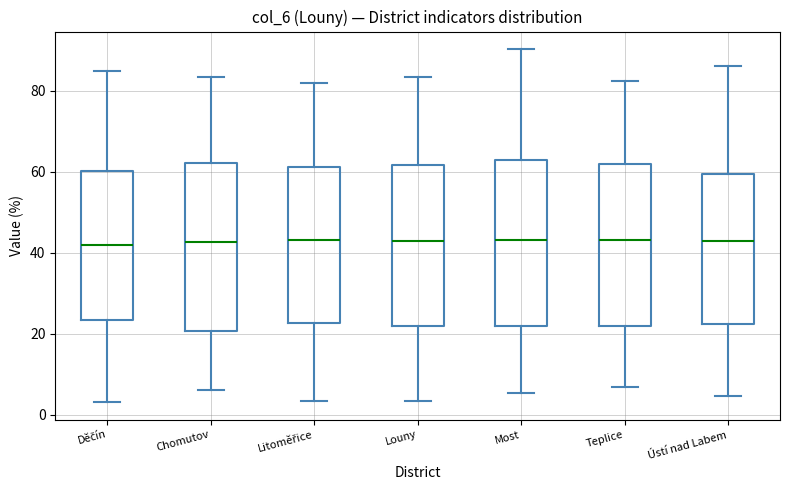

Reading left to right, read every box against the y-axis: the position of its median line, the range the box covers, and the ends of its whiskers. The values are not printed on the chart, so give them approximately, as read against the axis.

Děčín: median 42, box 24 to 60, whiskers 4 to 84
Chomutov: median 42, box 20 to 62, whiskers 6 to 84
Litoměřice: median 44, box 22 to 62, whiskers 4 to 82
Louny: median 42, box 22 to 62, whiskers 4 to 84
Most: median 44, box 22 to 62, whiskers 6 to 90
Teplice: median 44, box 22 to 62, whiskers 6 to 82
Ústí nad Labem: median 42, box 22 to 60, whiskers 4 to 86